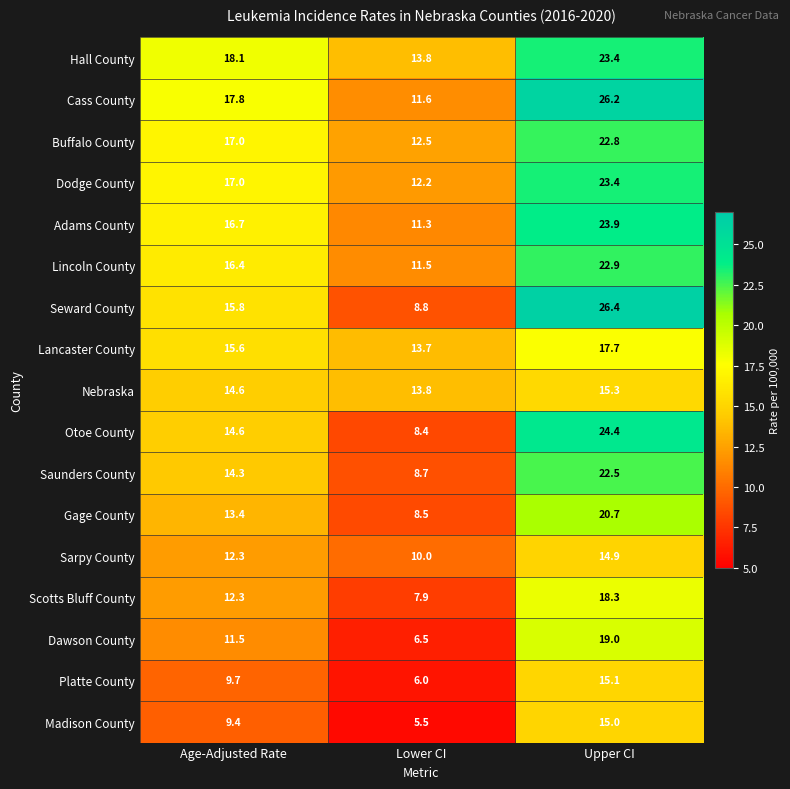

Which series has the largest range (max minus min)?

Seward County